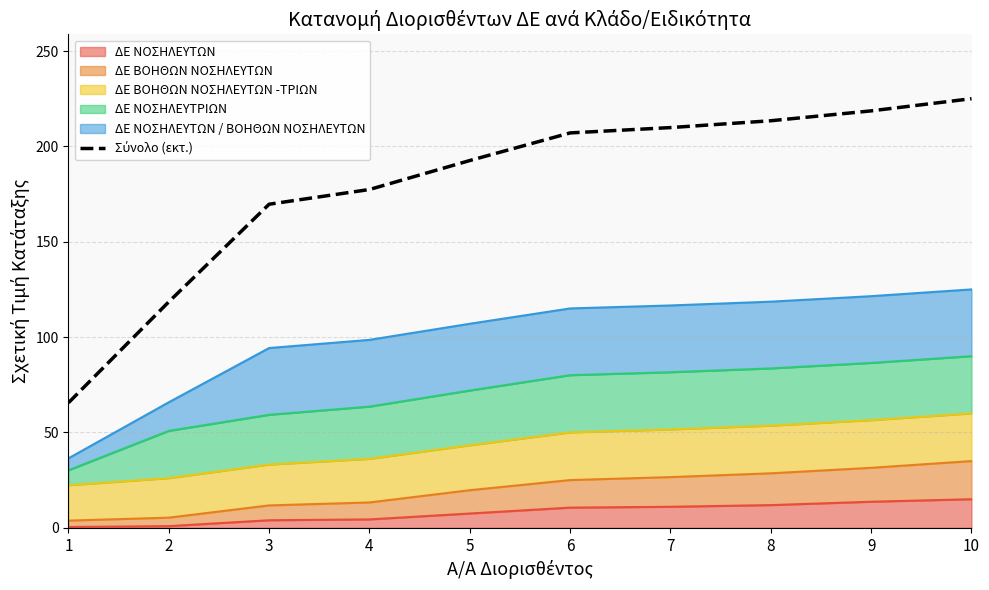

Does the chart display data point markers on the line(s)?

No